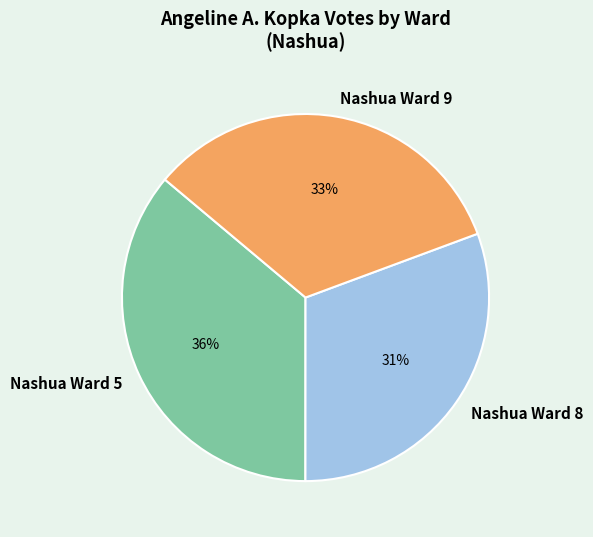

The Nashua Ward 9 slice represents 25% of the pie. True or false?

False